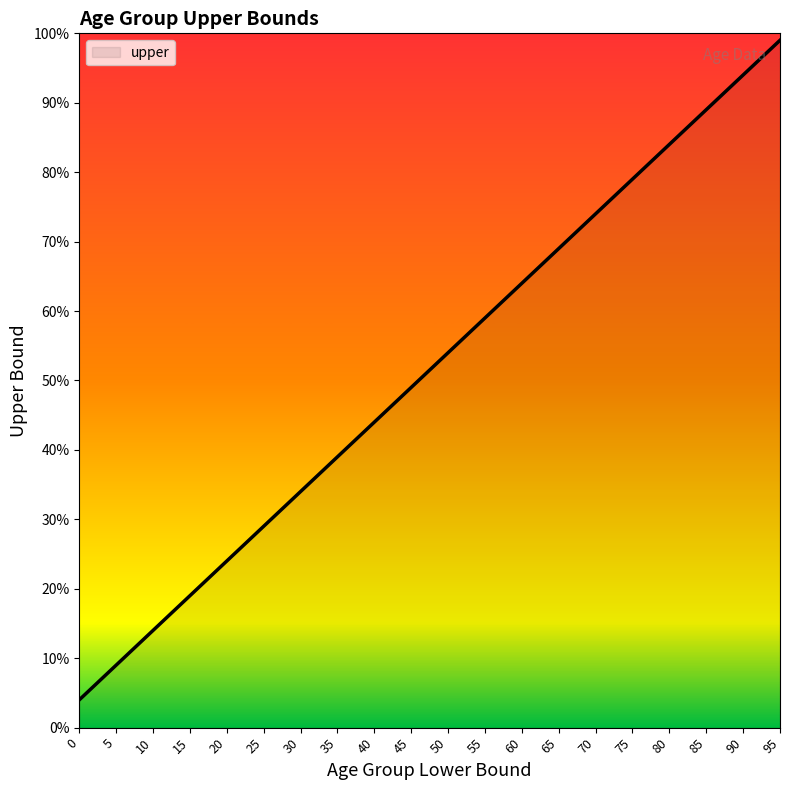

Rank the categories by value from highest to lowest.

95, 90, 85, 80, 75, 70, 65, 60, 55, 50, 45, 40, 35, 30, 25, 20, 15, 10, 5, 0